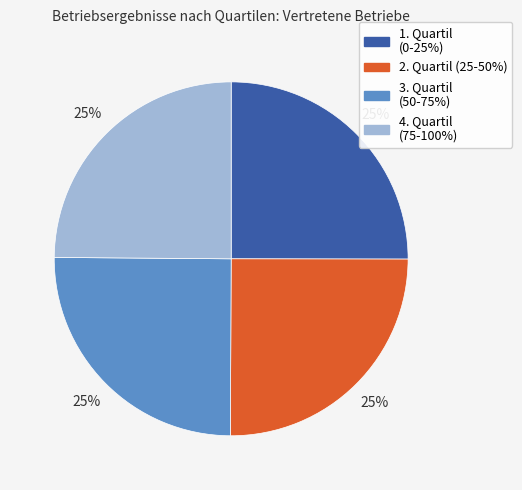

Approximately how many times larger is the value at 1. Quartil (0-25%) compared to 4. Quartil (75-100%)?

1.0